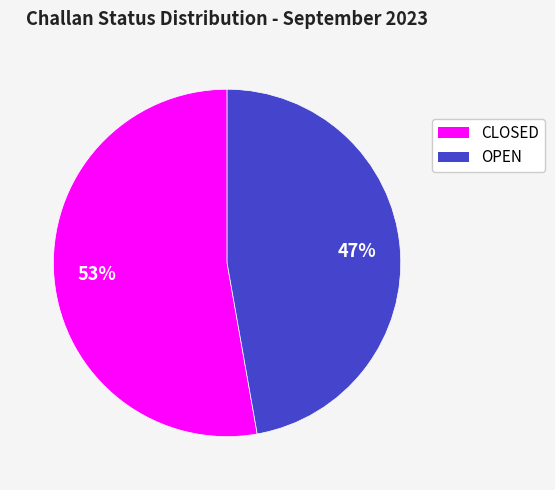

Does OPEN represent more than half of the total?

No